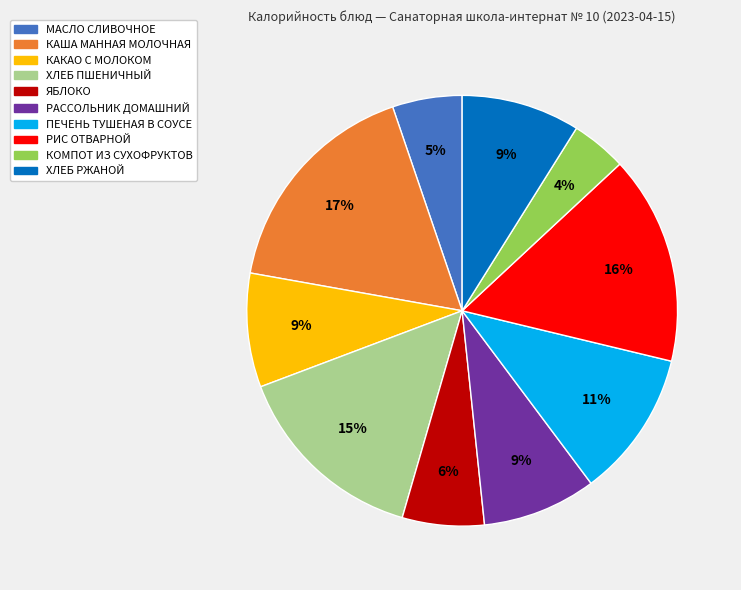

To the nearest percent, what is the average slice percentage?

10%